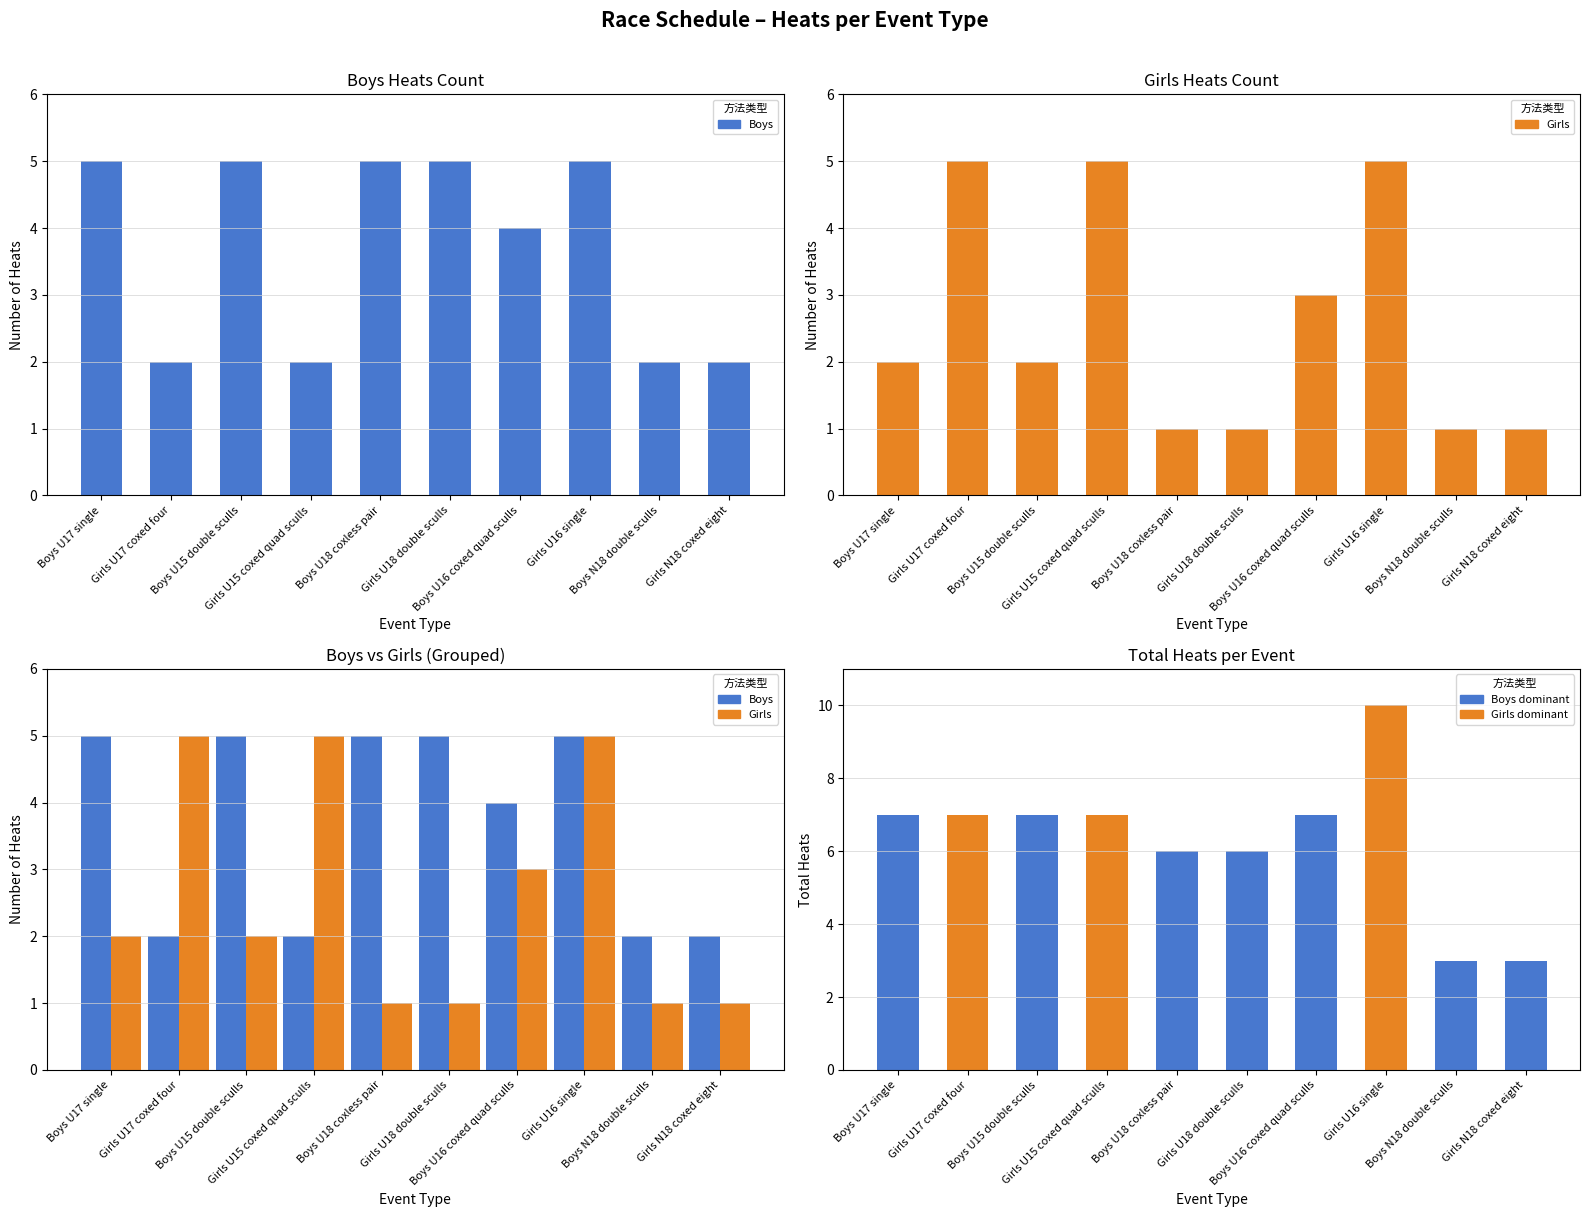

Reading right to left, extract all data points from this chart.

Boys: Girls N18 coxed eight=2	Boys N18 double sculls=2	Girls U16 single=5	Boys U16 coxed quad sculls=4	Girls U18 double sculls=5	Boys U18 coxless pair=5	Girls U15 coxed quad sculls=2	Boys U15 double sculls=5	Girls U17 coxed four=2	Boys U17 single=5
Girls: Girls N18 coxed eight=1	Boys N18 double sculls=1	Girls U16 single=5	Boys U16 coxed quad sculls=3	Girls U18 double sculls=1	Boys U18 coxless pair=1	Girls U15 coxed quad sculls=5	Boys U15 double sculls=2	Girls U17 coxed four=5	Boys U17 single=2
Total: Girls N18 coxed eight=3	Boys N18 double sculls=3	Girls U16 single=10	Boys U16 coxed quad sculls=7	Girls U18 double sculls=6	Boys U18 coxless pair=6	Girls U15 coxed quad sculls=7	Boys U15 double sculls=7	Girls U17 coxed four=7	Boys U17 single=7